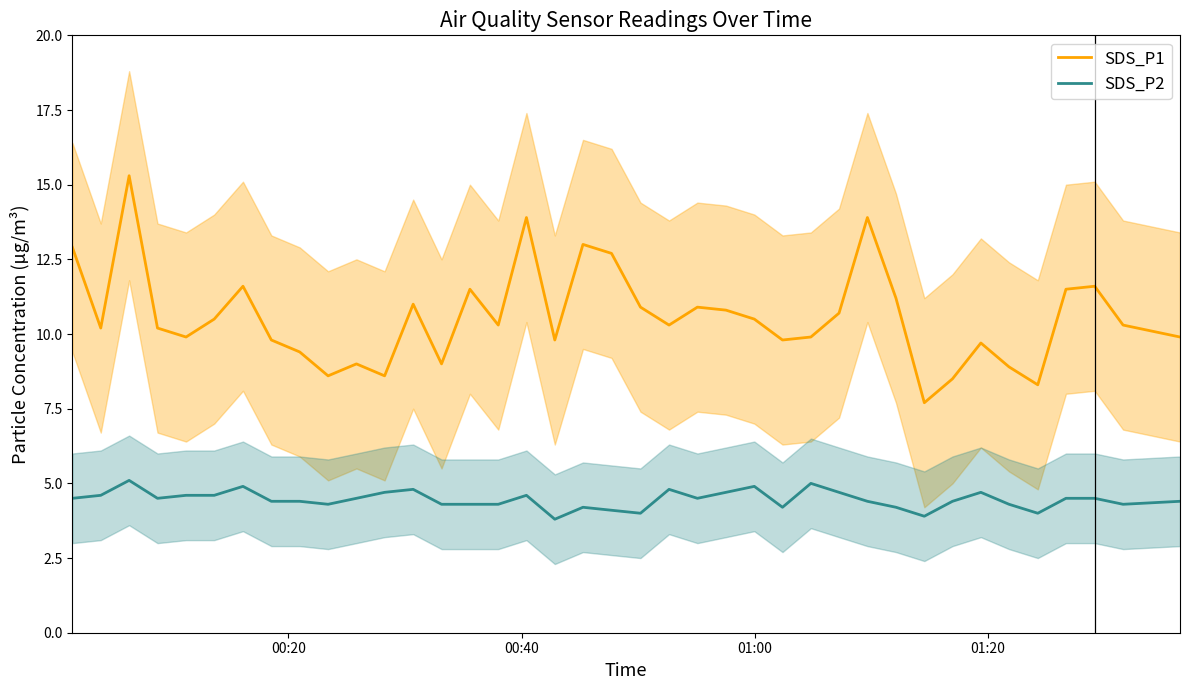

What is the difference between the second highest and second lowest values in the SDS_P1 series?

5.6